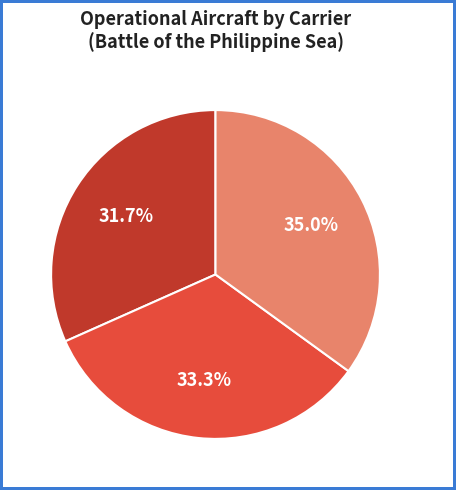

To the nearest percent, what is the difference between the largest and smallest slice percentages?

3%